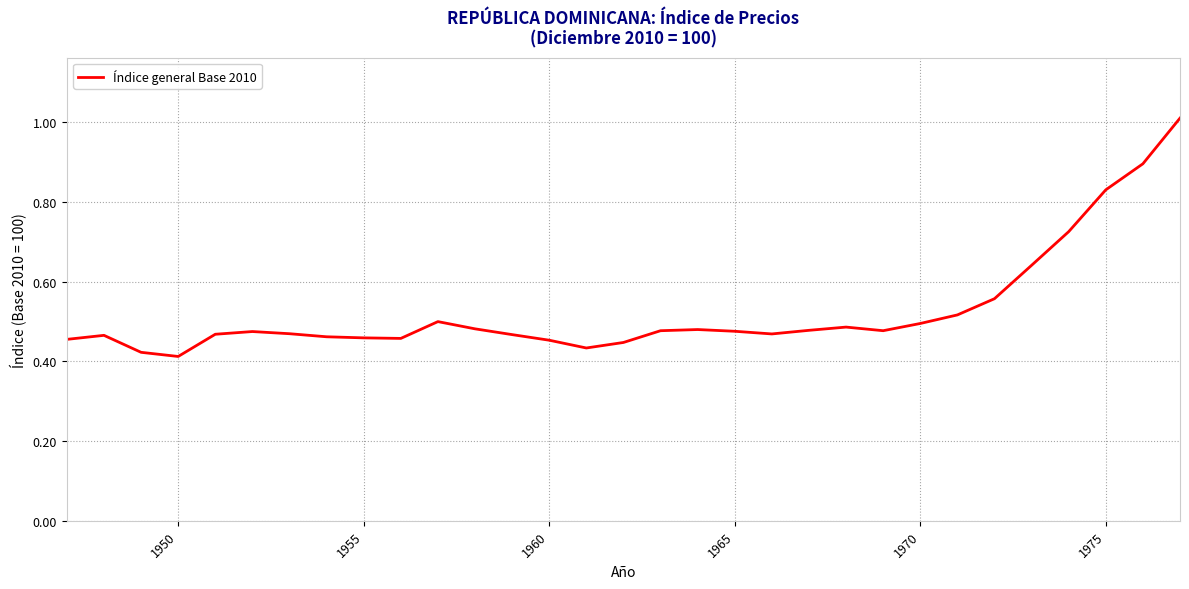

What is the greatest value displayed?

1.0